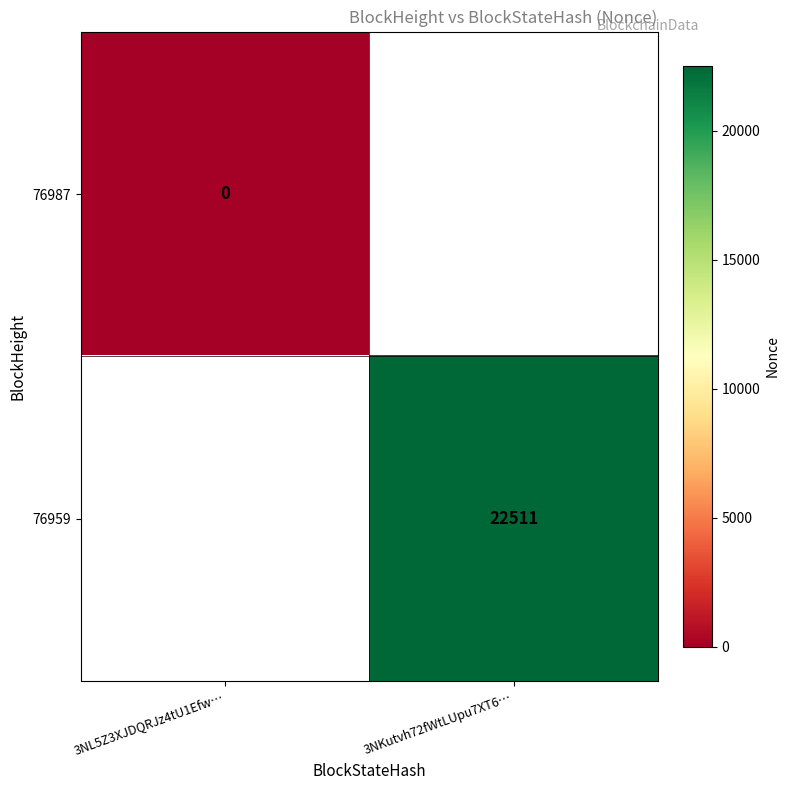

The 76959 series shows 13216 at 3NKutvh72fWtLUpu7XT6…. True or false?

False